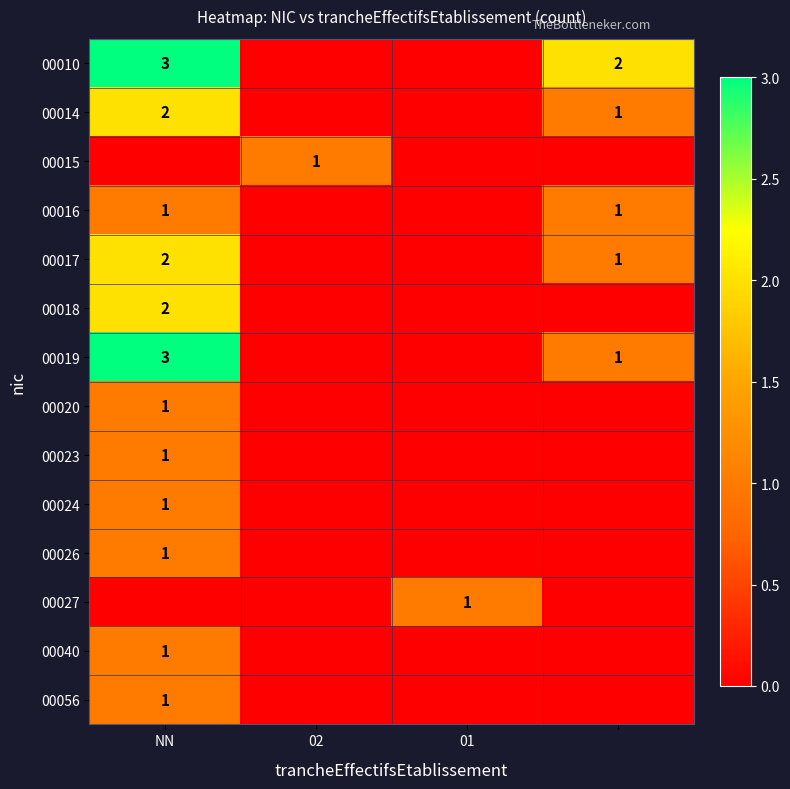

Is it true that 00018 equals 1 at NN?

False